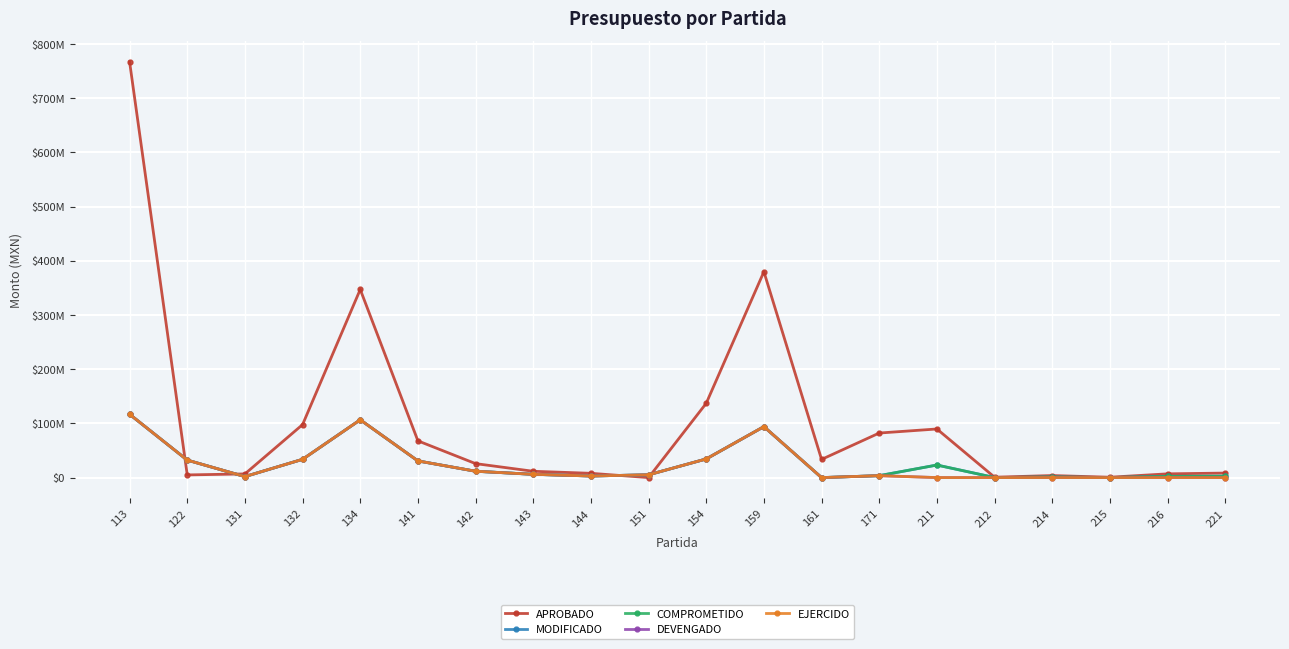

Does the chart have visible grid lines?

Yes